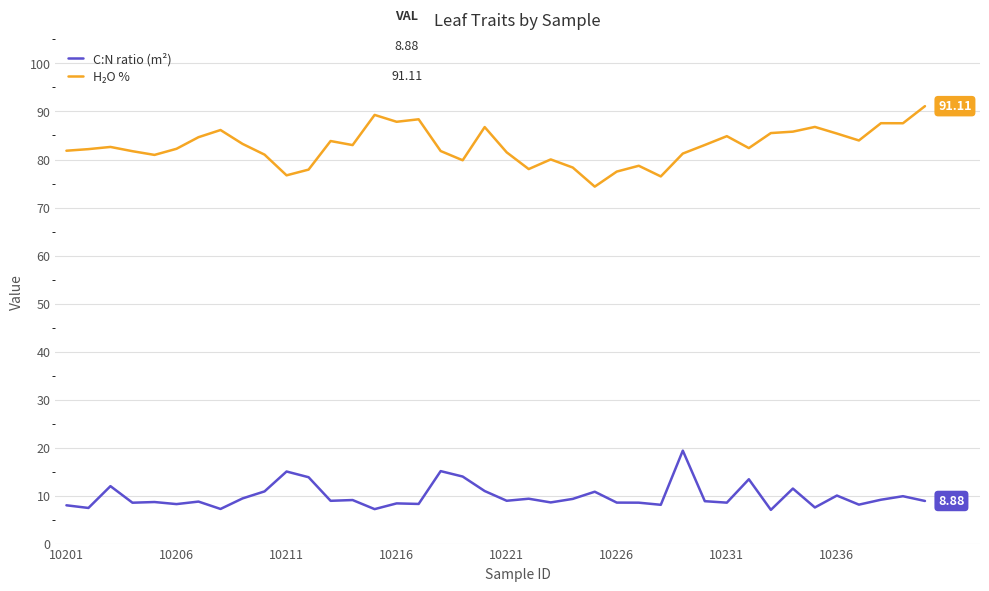

What is the sum of all C:N ratio (m²) values?

393.8